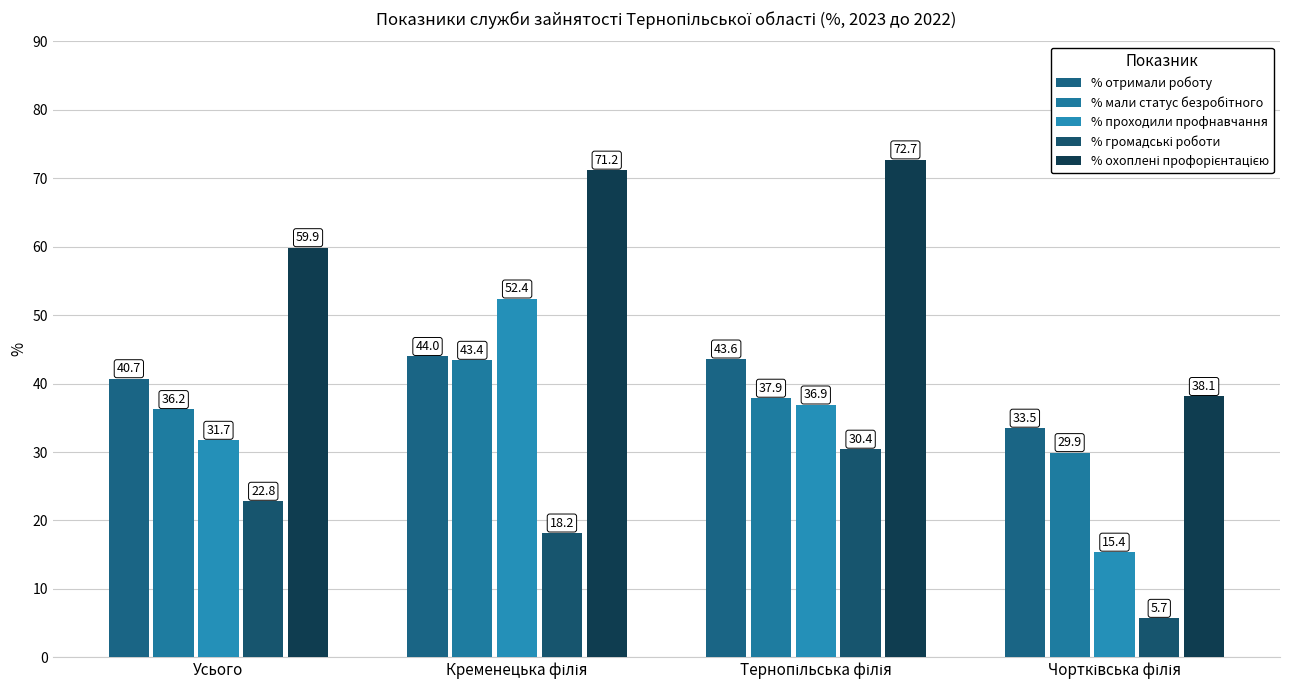

Count the number of data series in this chart.

5